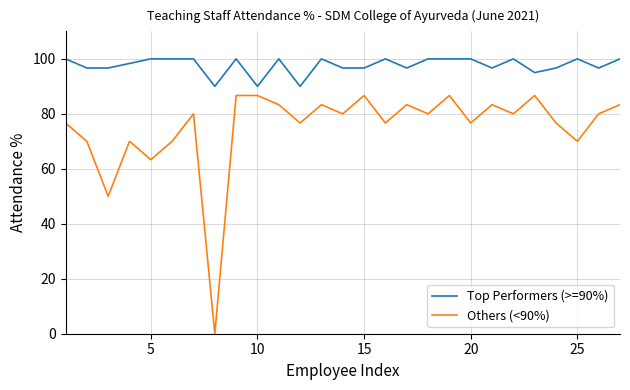

Which series has the largest range (max minus min)?

Others (<90%)